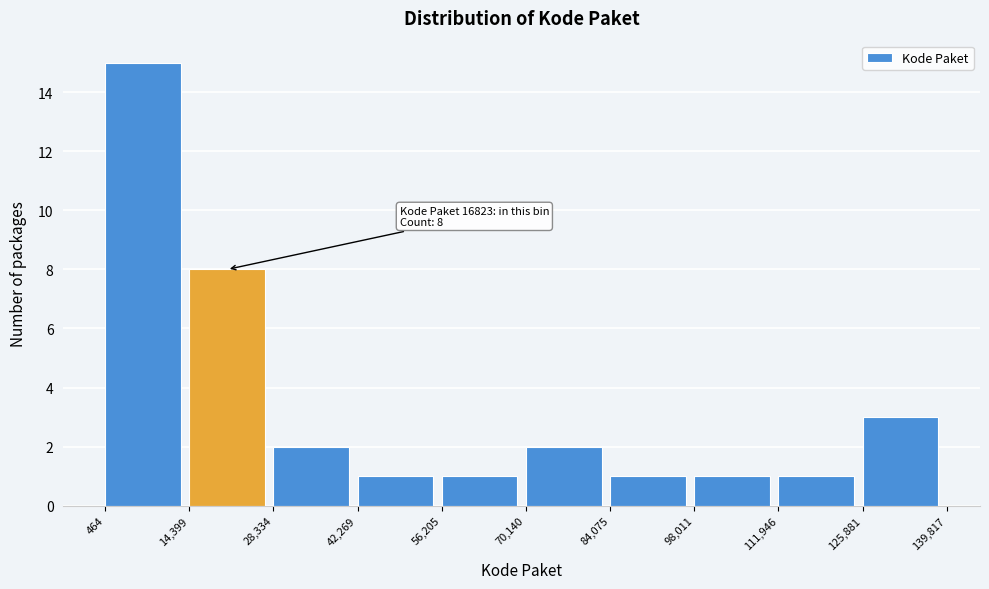

Over which range of the x-axis is the bar tallest?

464 to 14,399